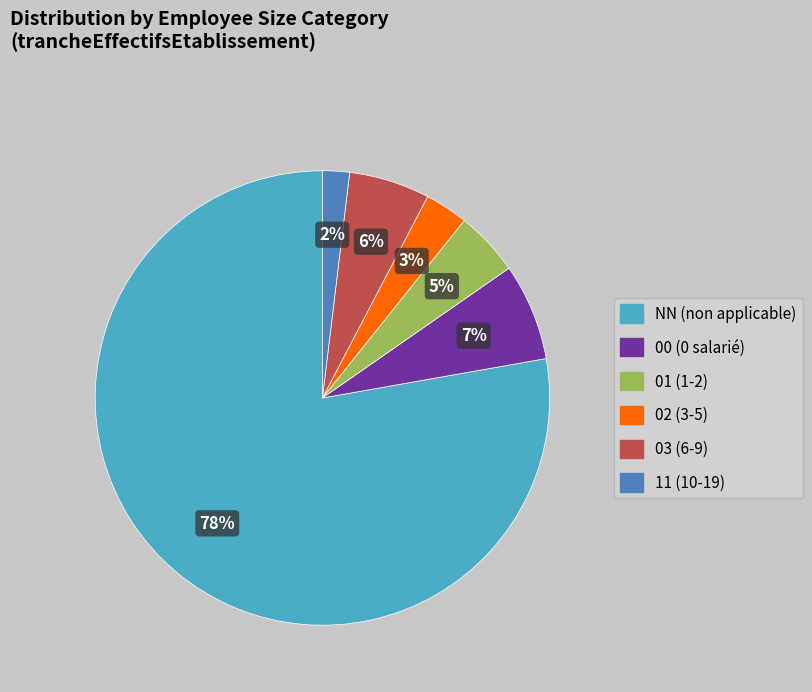

Count the number of slices in the pie.

6